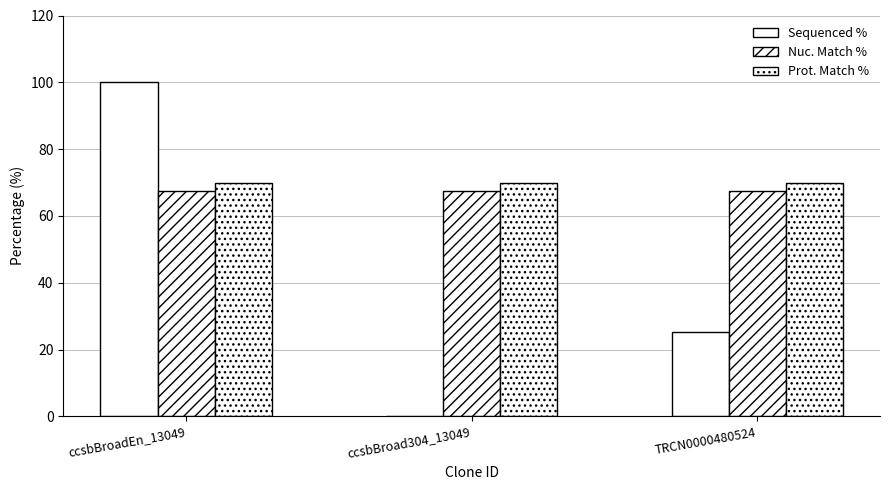

Which category has the highest value in the Nuc. Match % series?

ccsbBroadEn_13049